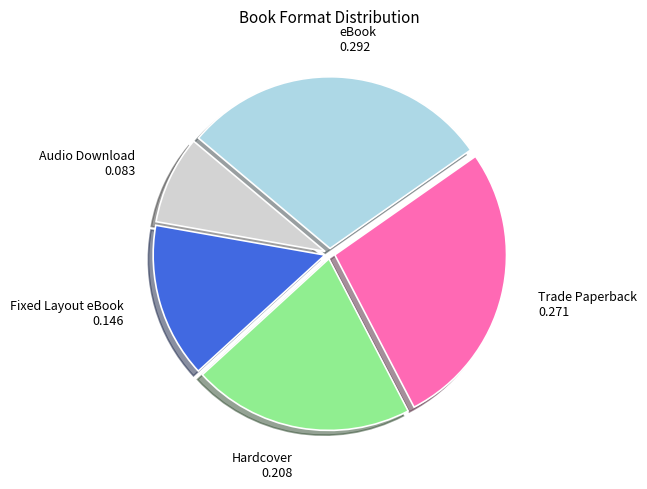

True or false: eBook accounts for 29% of the total.

True